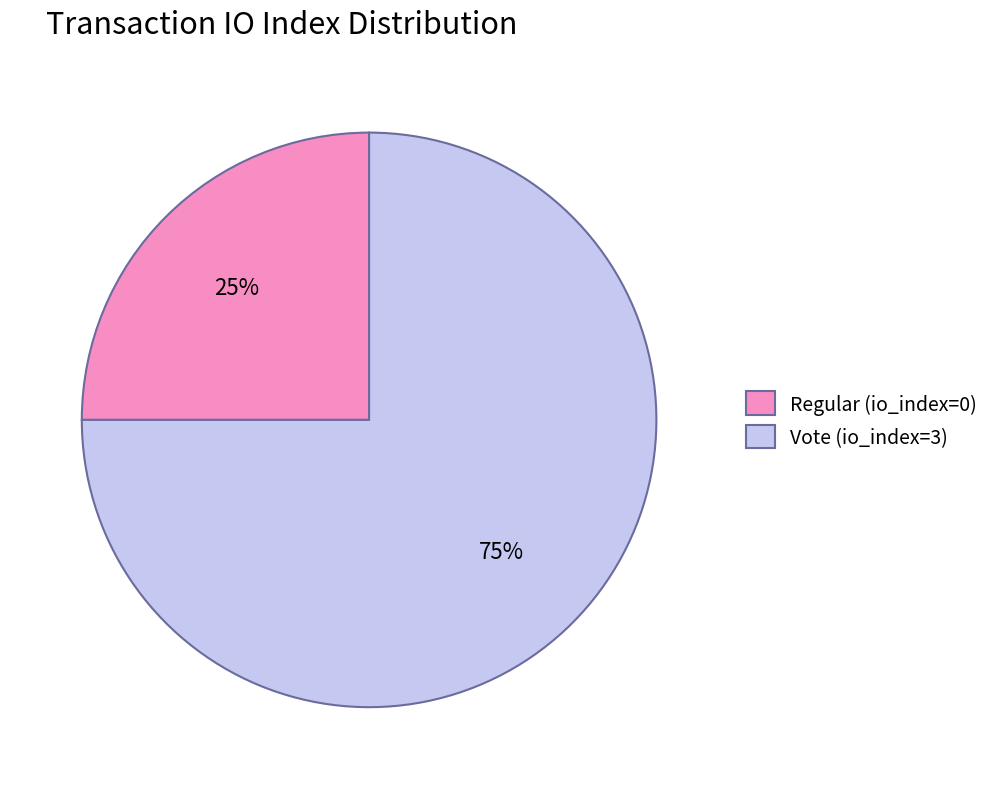

Which category has the biggest portion of the pie?

Vote (io_index=3)